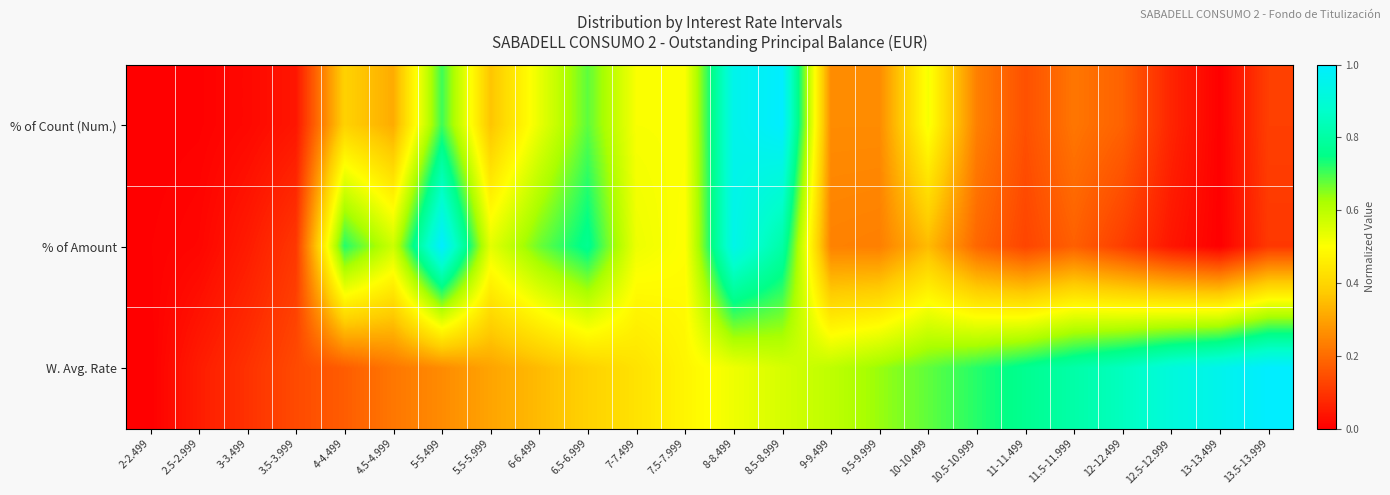

Which has a higher value, 8.5-8.999 or 5.5-5.999?

8.5-8.999